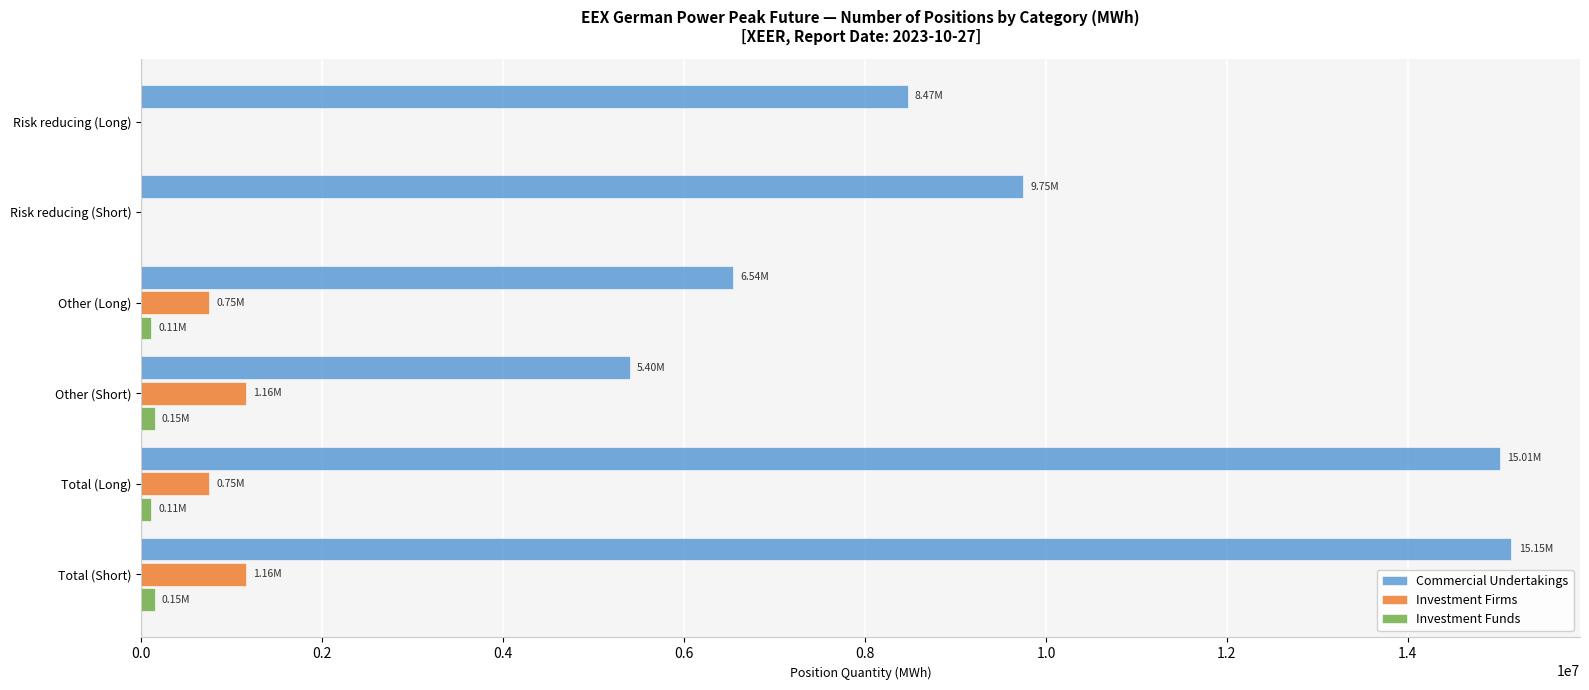

How many series are shown in this chart?

3